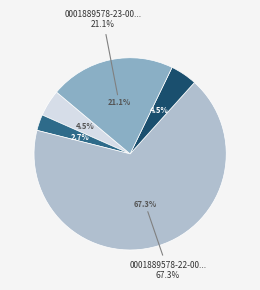

Rank the categories by value from lowest to highest.

0001889578-21-000003, 0001889578-22-000002, 0001889578-21-000001, 0001889578-23-000002, 0001889578-22-000001